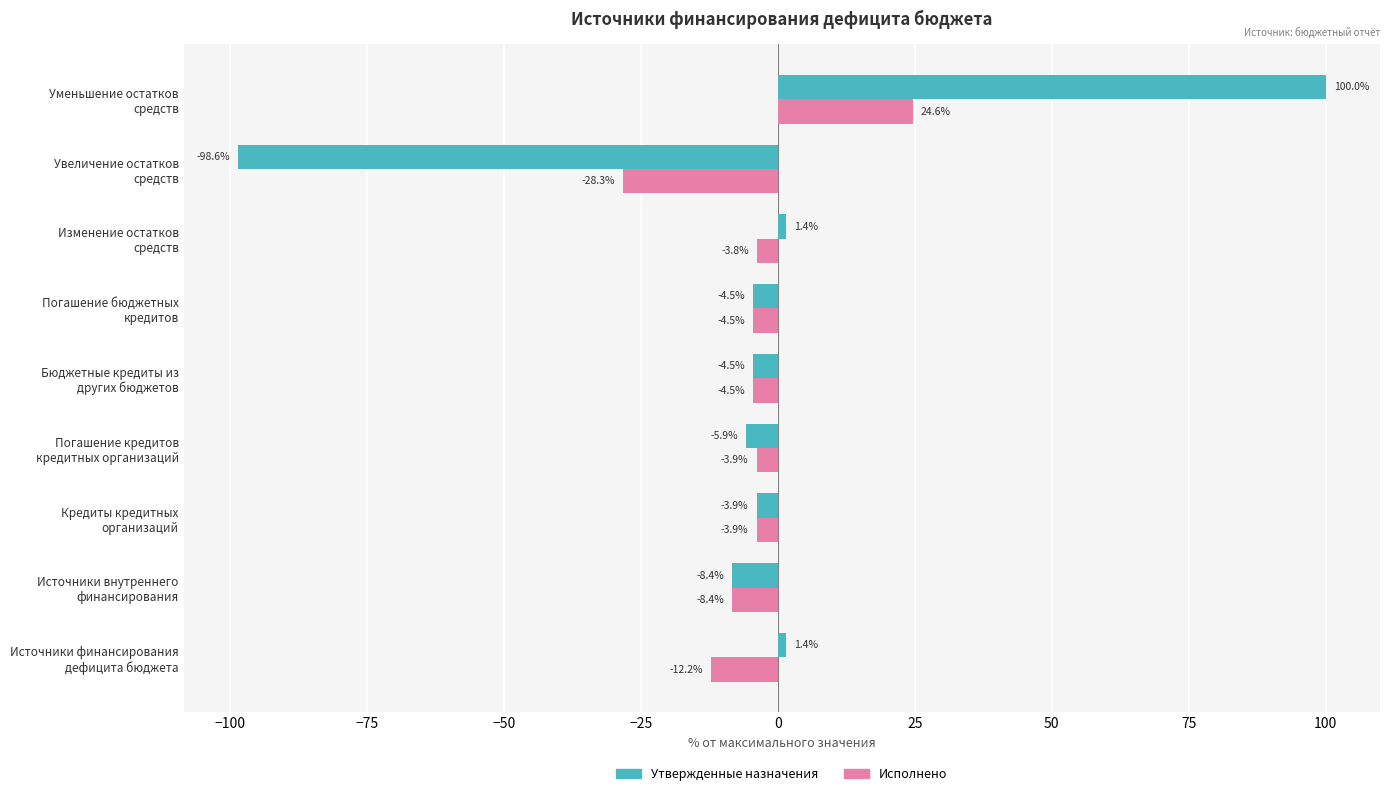

What is the average value of the Исполнено series?

-5.0